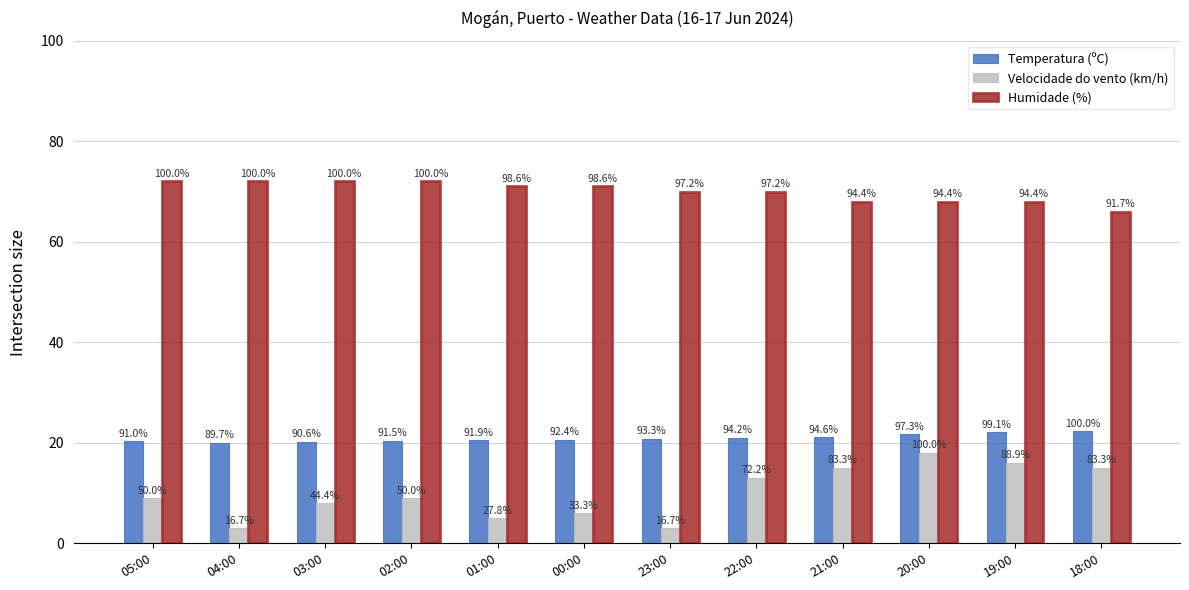

True or false: Velocidade do vento (km/h) has a value of 3.8 at 19:00.

False